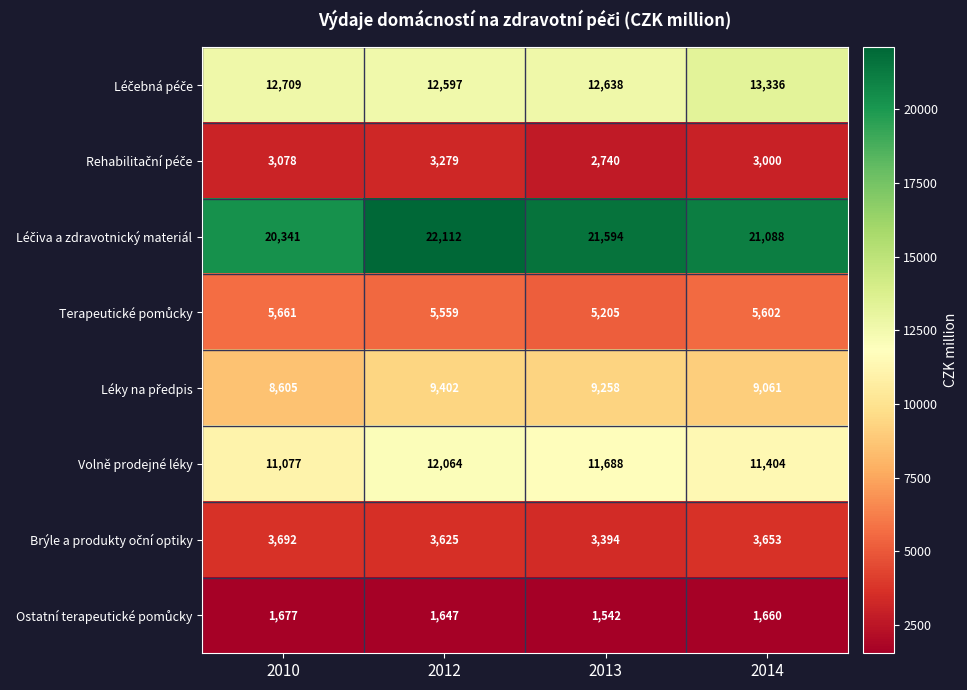

At which label does Volně prodejné léky reach its peak?

2012